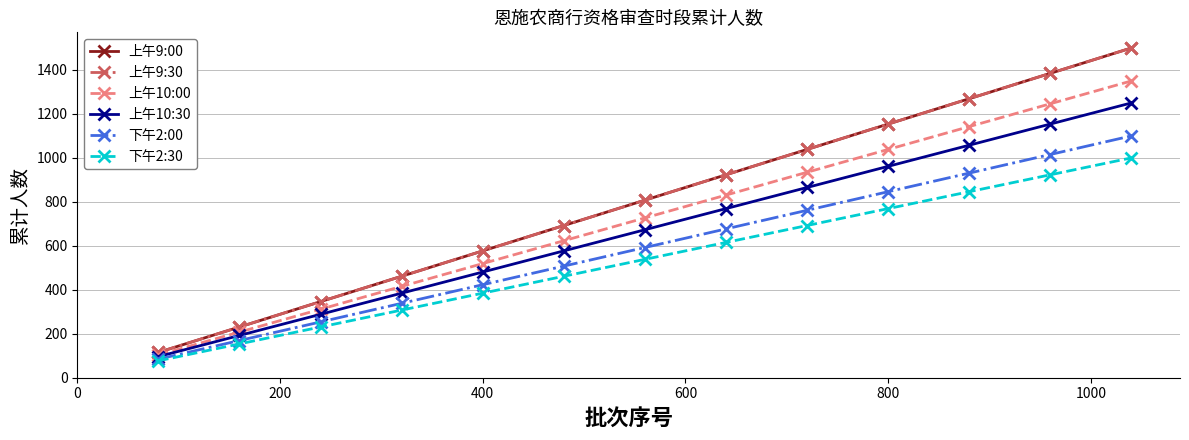

Does the chart have visible grid lines?

Yes